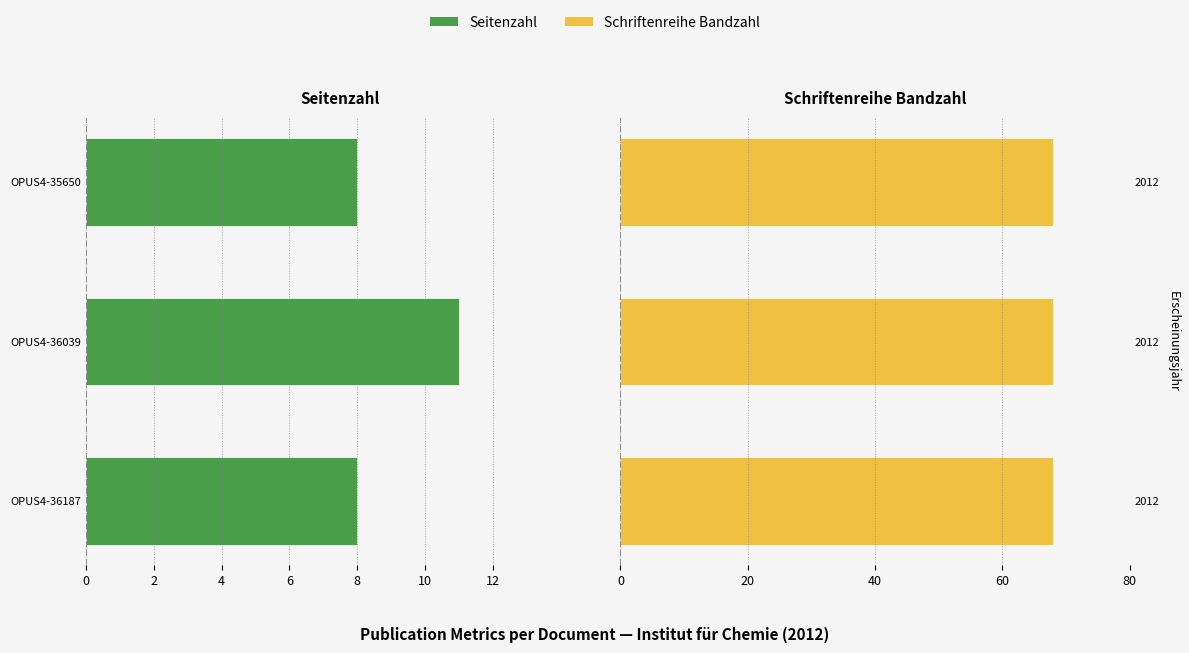

How many bars are there in each group?

2